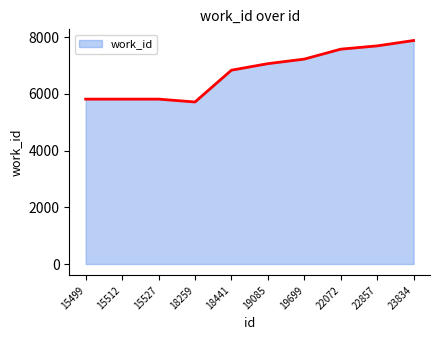

What is the sum of all values?

67414